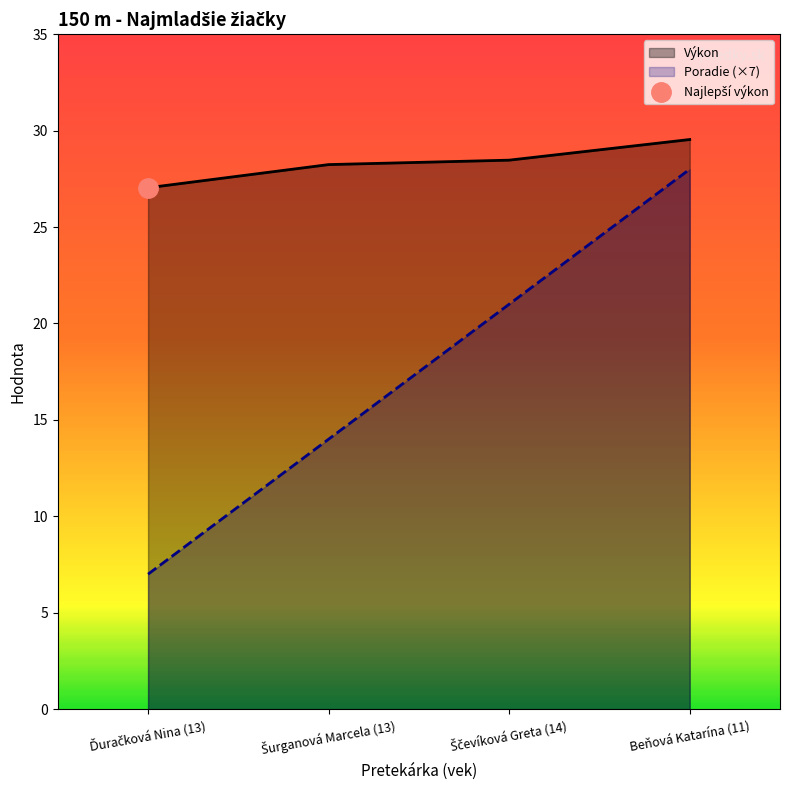

At which category is the sum across all series the highest?

Beňová Katarína (11)